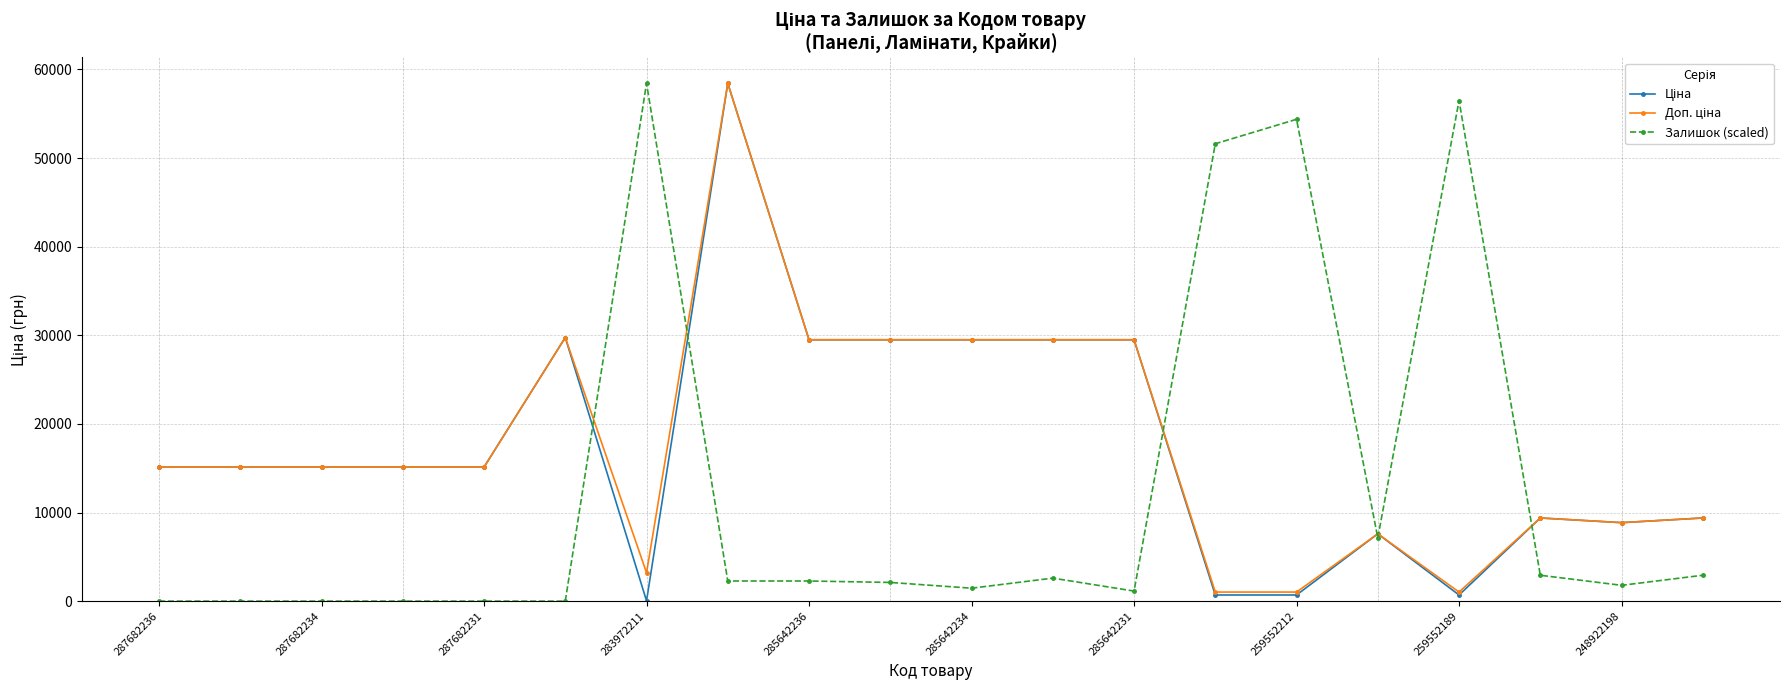

What is the greatest value displayed?

58426.5